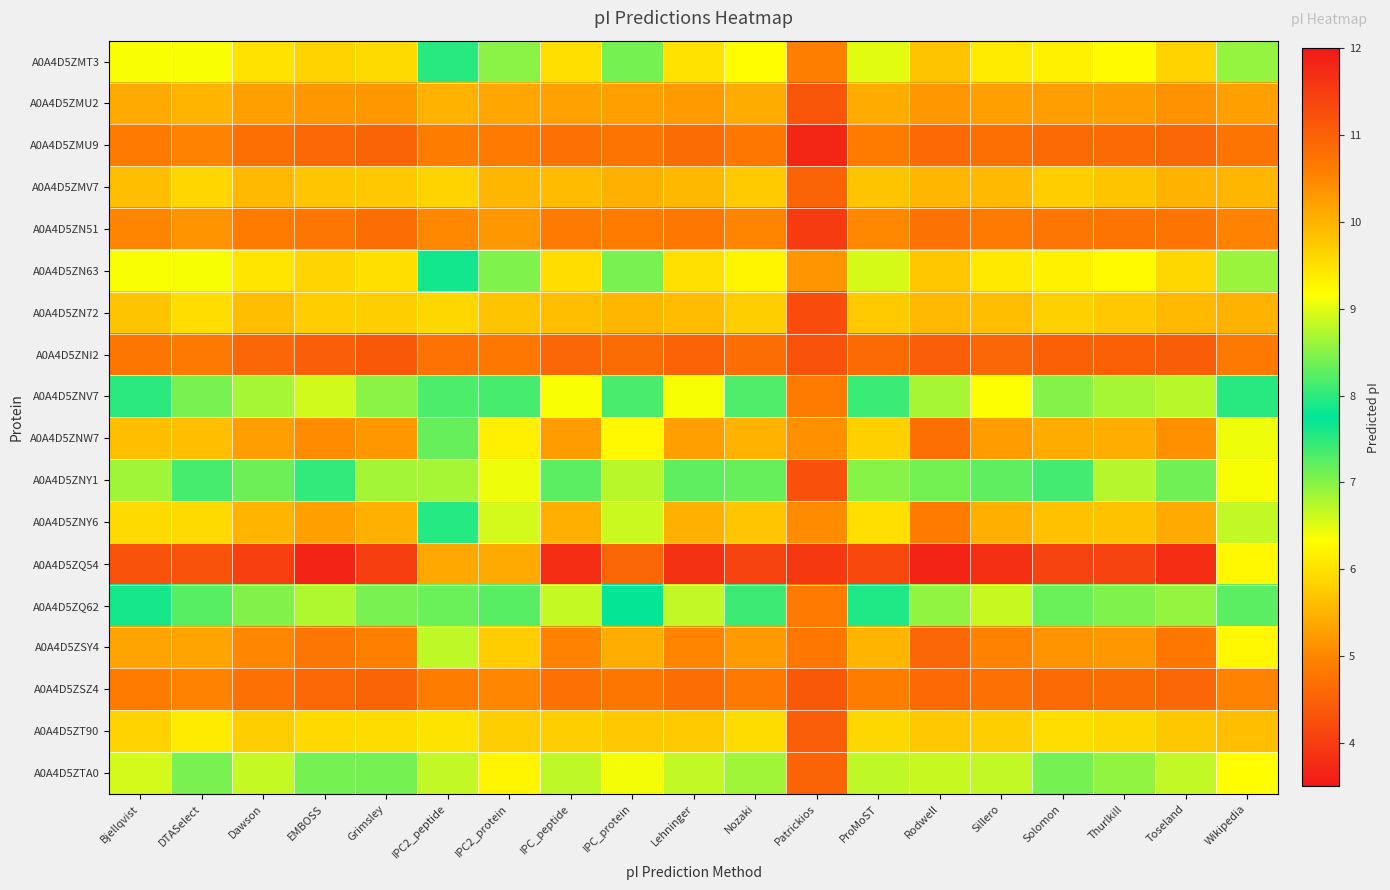

At which category is the sum across all series the highest?

EMBOSS